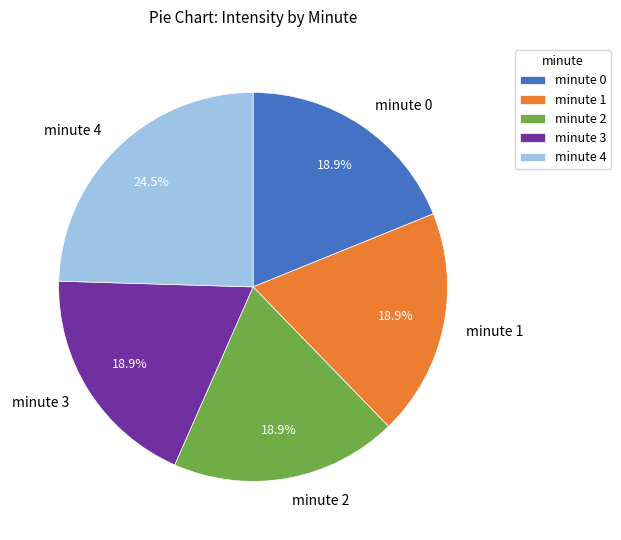

Is minute 2 the majority of the pie?

No